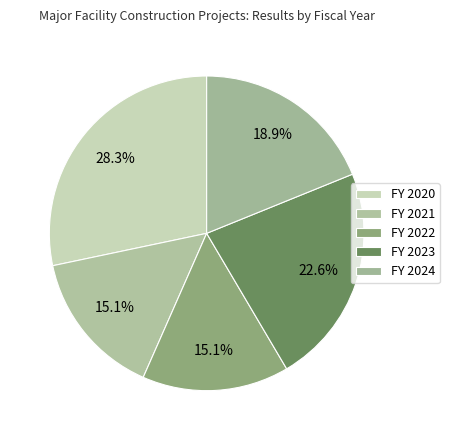

Which has a higher value, FY 2020 or FY 2023?

FY 2020